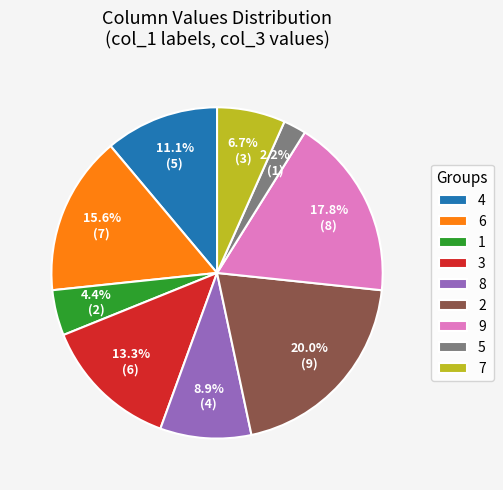

What percentage is the 5 slice, to the nearest percent?

2%